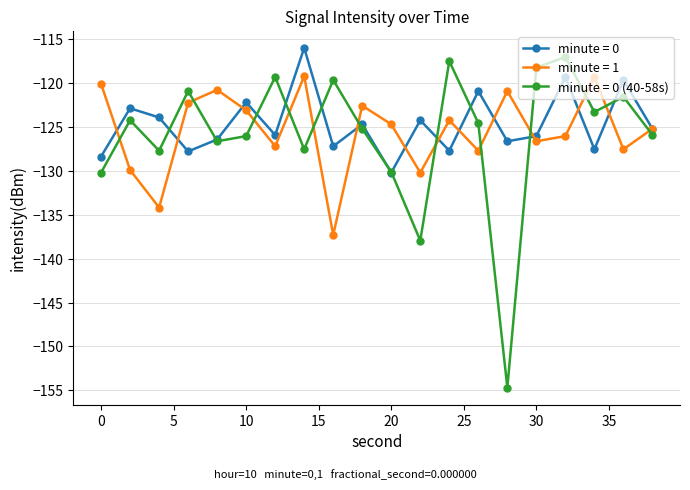

At how many categories does at least one series exceed -150?

20